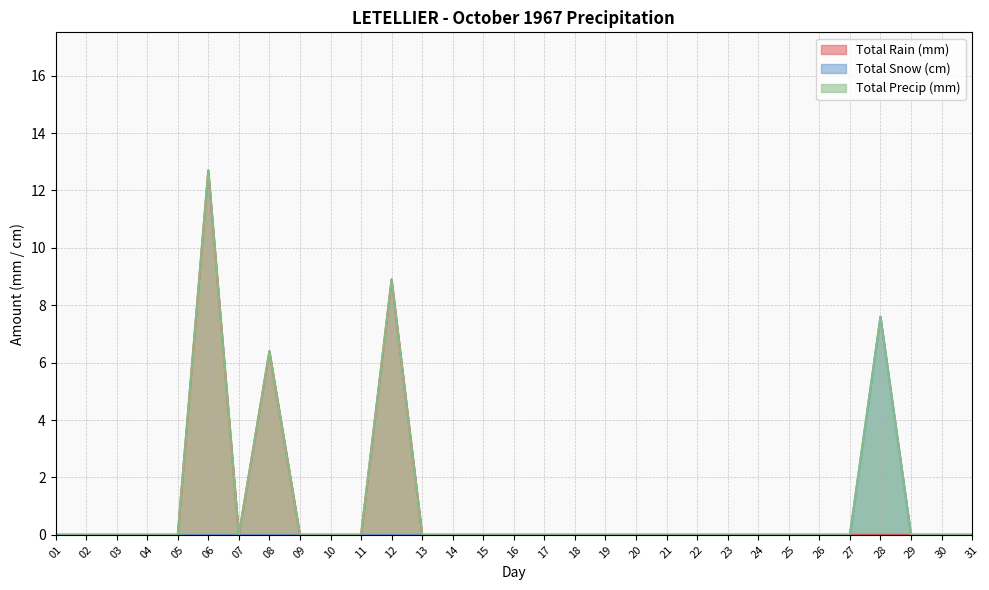

Is the value of Total Rain (mm) at 31 greater than the value of Total Precip (mm) at 15?

No